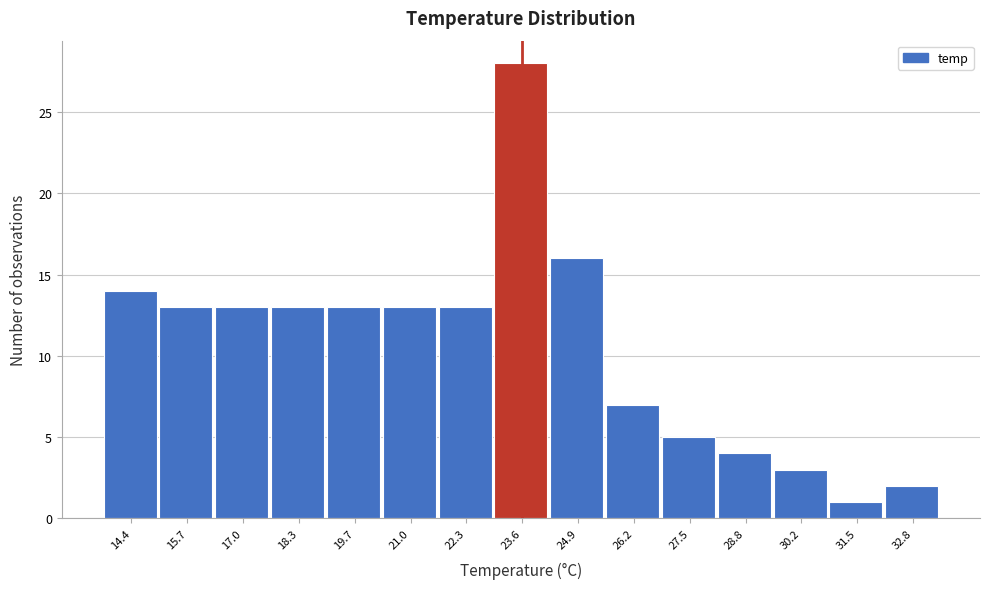

Reading left to right, extract all data points from this chart.

14.4=14	15.7=13	17.0=13	18.3=13	19.7=13	21.0=13	22.3=13	23.6=28	24.9=16	26.2=7	27.5=5	28.8=4	30.2=3	31.5=1	32.8=2